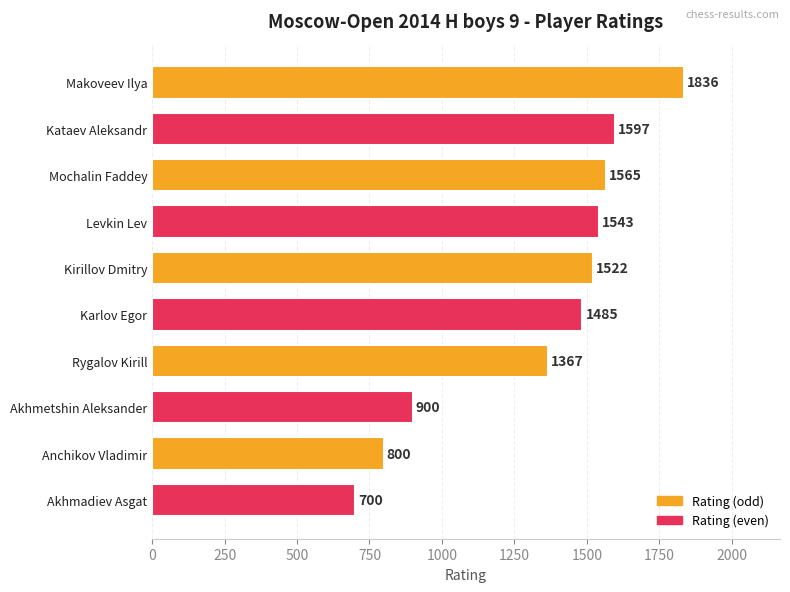

What is the sum of all values?

13315